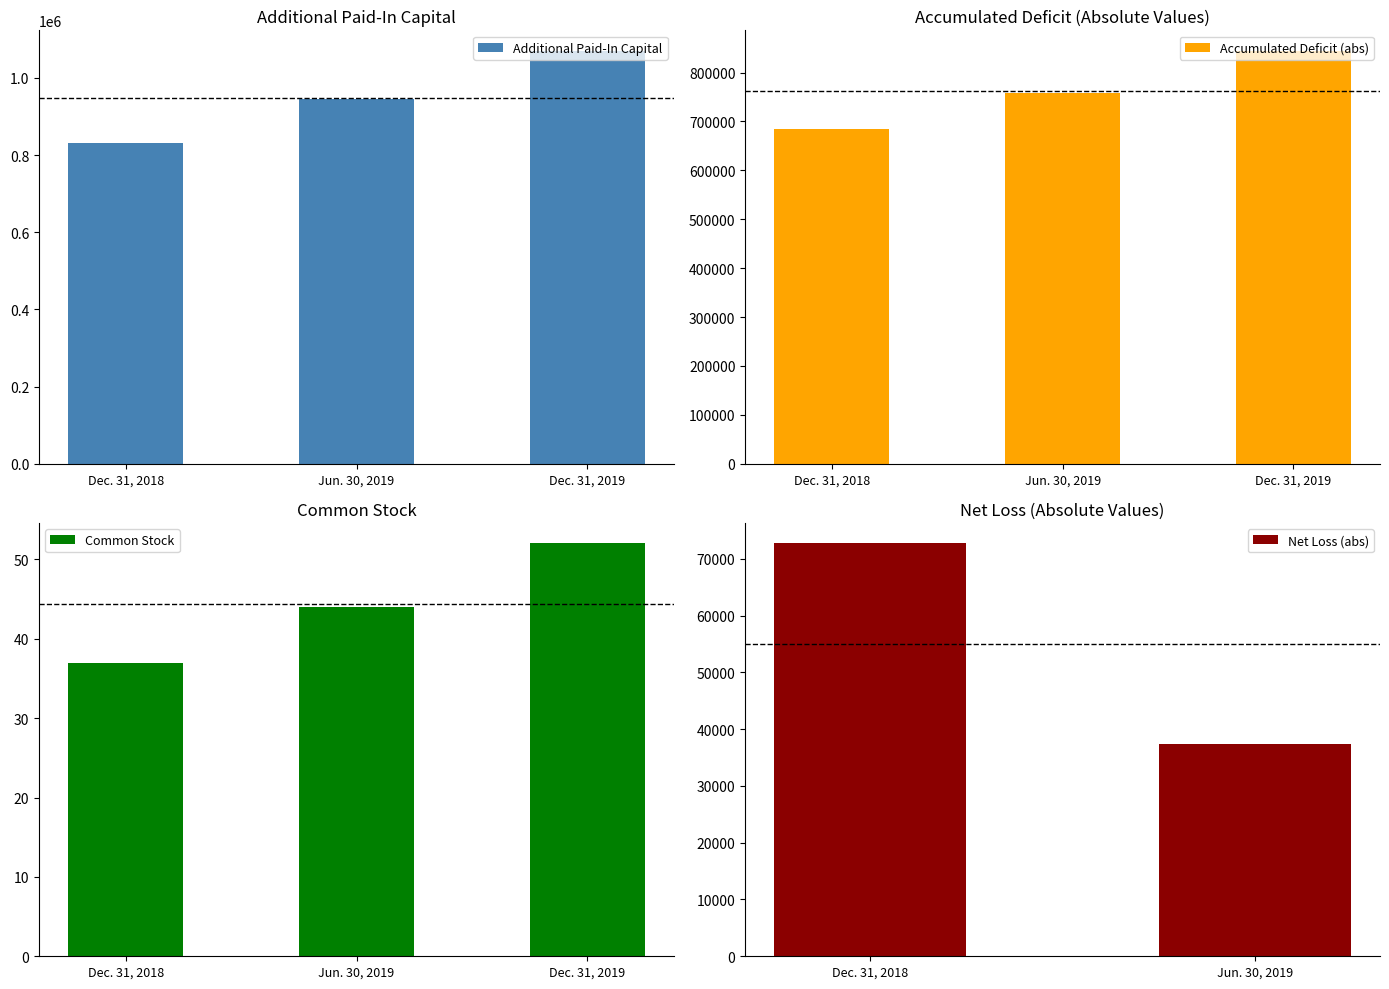

Rank the categories by Additional Paid-In Capital value from highest to lowest.

Dec. 31, 2019, Jun. 30, 2019, Dec. 31, 2018